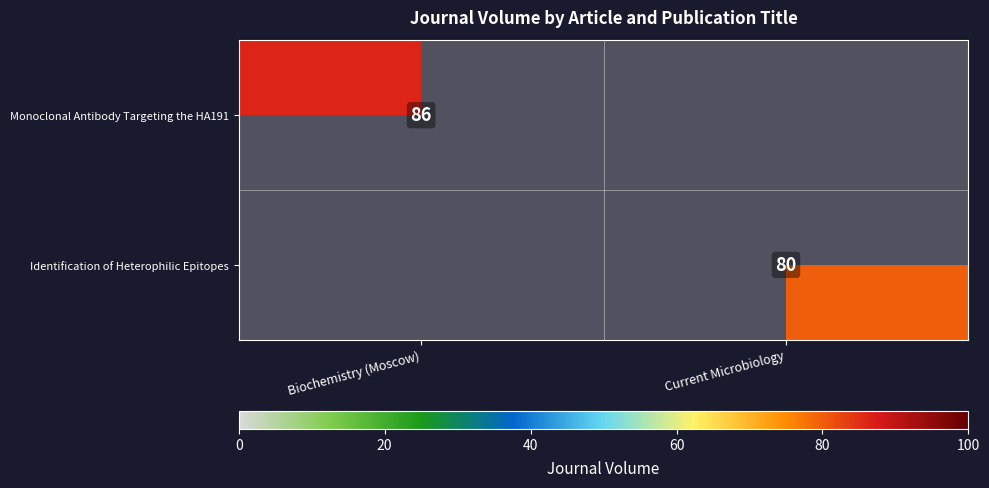

What is the total value across all series at Biochemistry (Moscow)?

86